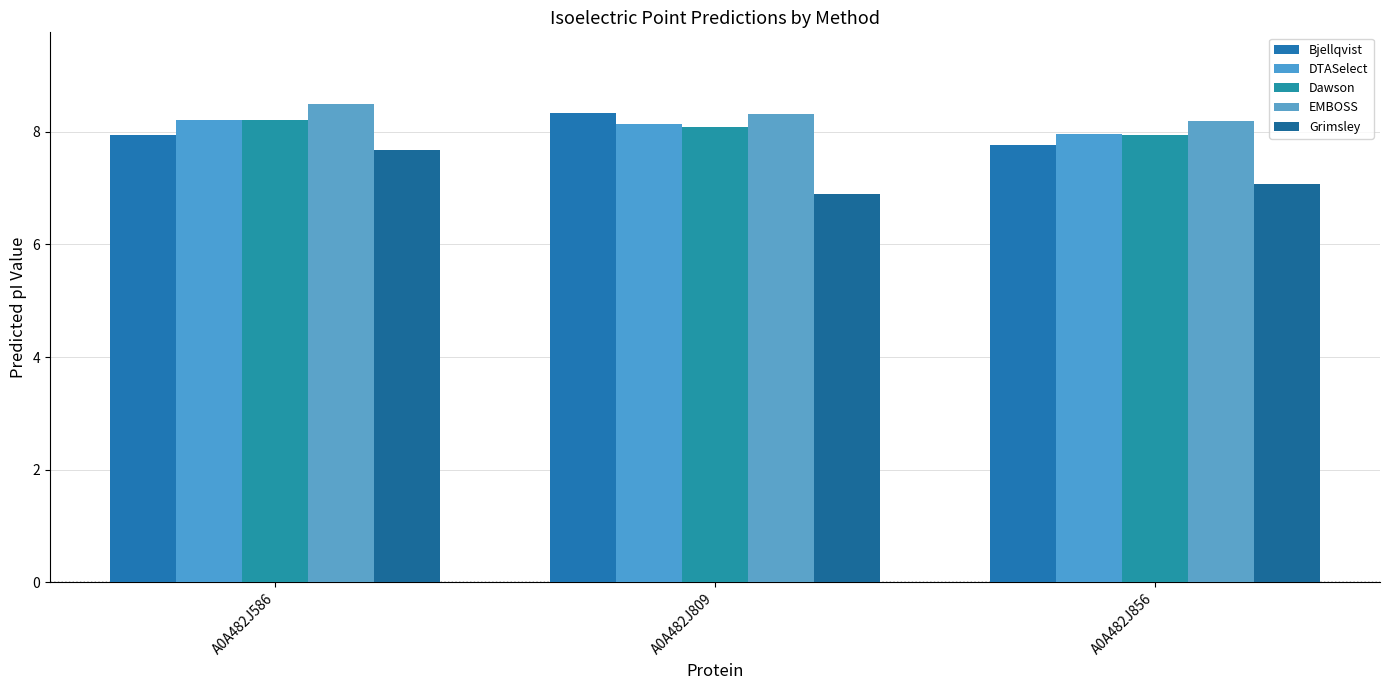

What is the average value of the Bjellqvist series?

8.0